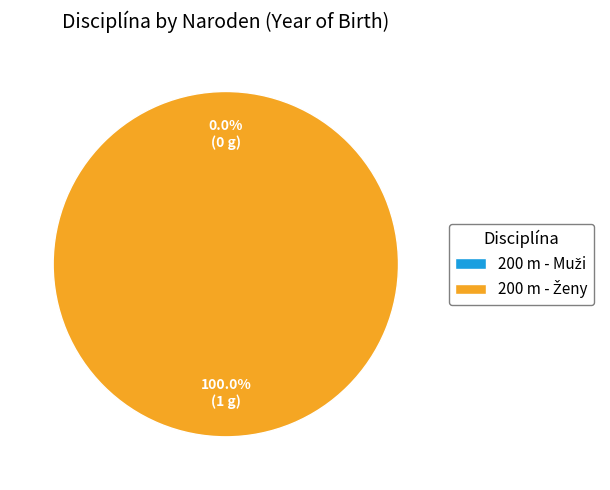

Is it true that 200 m - Muži is 0% of the pie?

True